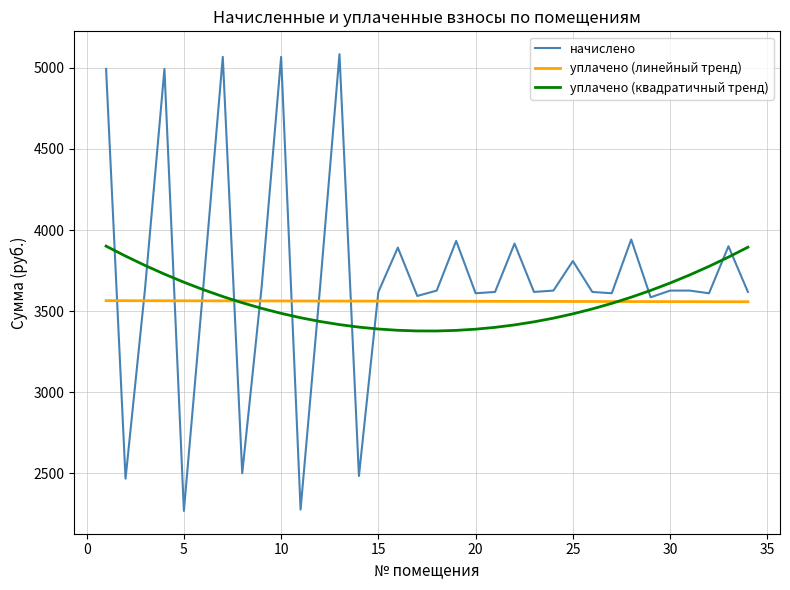

How many values in the уплачено (квадратичный тренд) series exceed 3517?

17